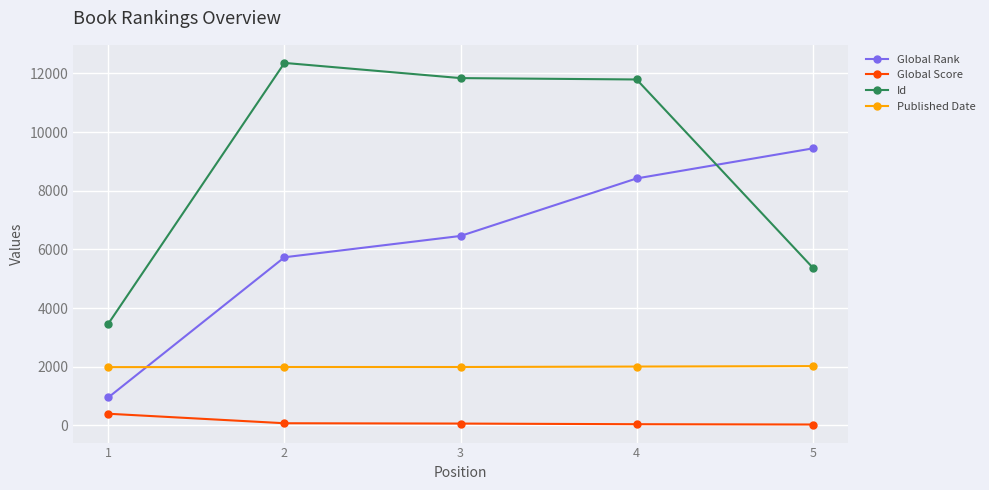

How many lines are shown in the chart?

4